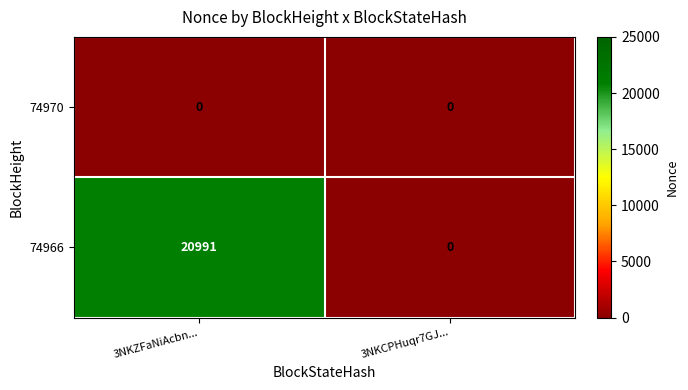

Between 3NKZFaNiAcbn... and 3NKCPHuqr7GJ..., which series saw the biggest shift?

74966